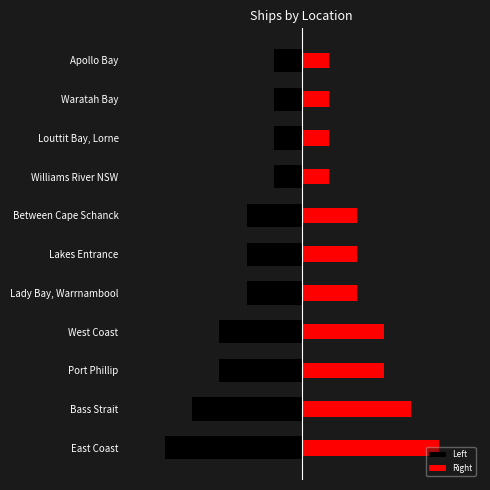

Rank the categories by Right value from lowest to highest.

Williams River NSW, Louttit Bay, Lorne, Waratah Bay, Apollo Bay, Lady Bay, Warrnambool, Lakes Entrance, Between Cape Schanck, Port Phillip, West Coast, Bass Strait, East Coast